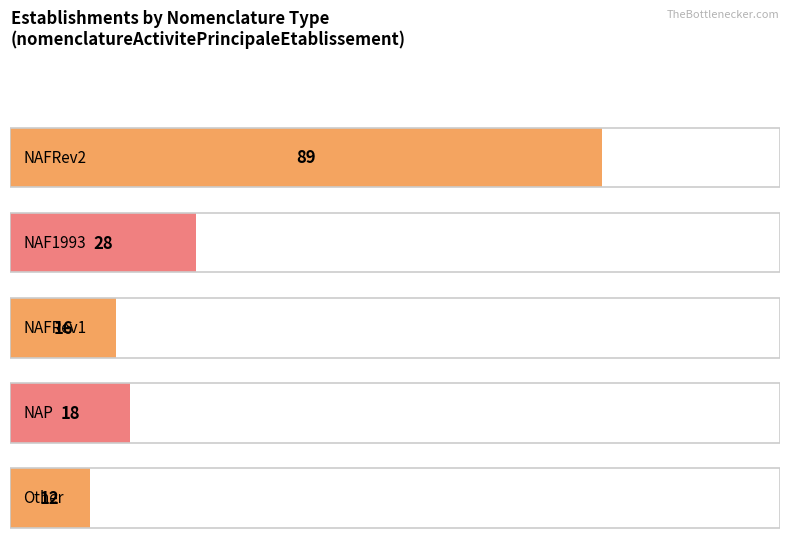

What is the average value?

33